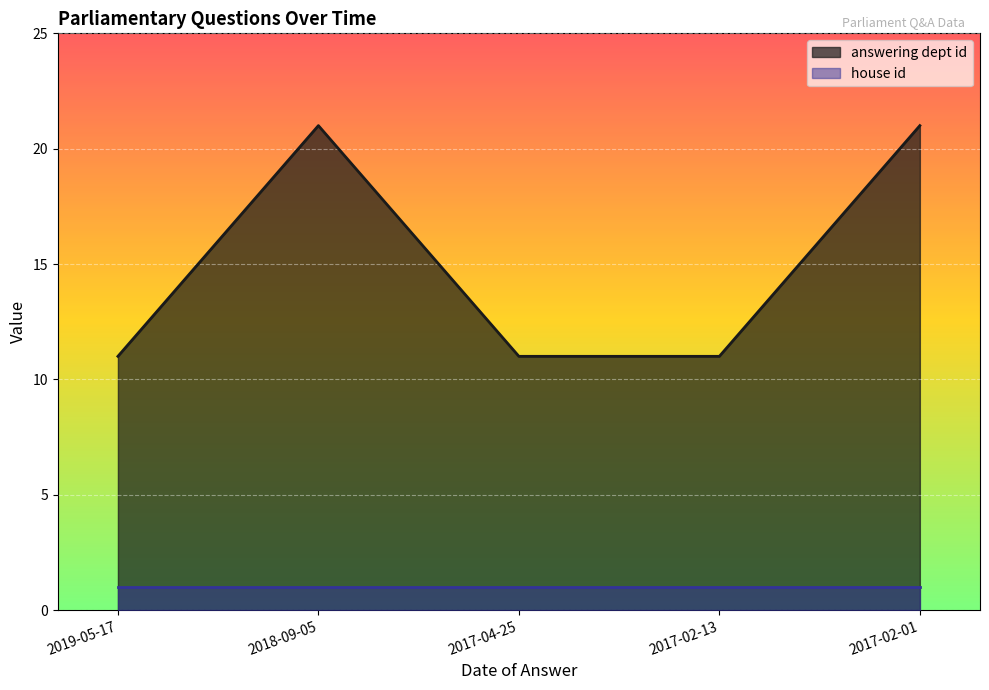

What is the label of the 4th point from the right?

2018-09-05